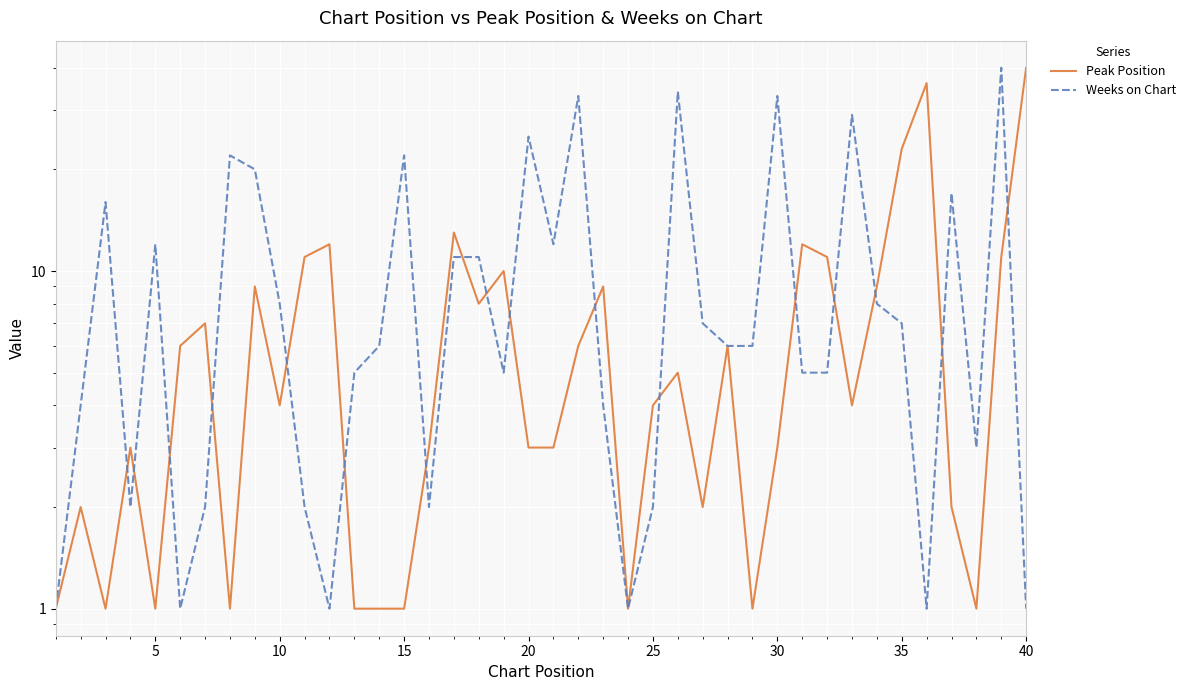

What is the value of the Weeks on Chart point at the 31st from the left?

2